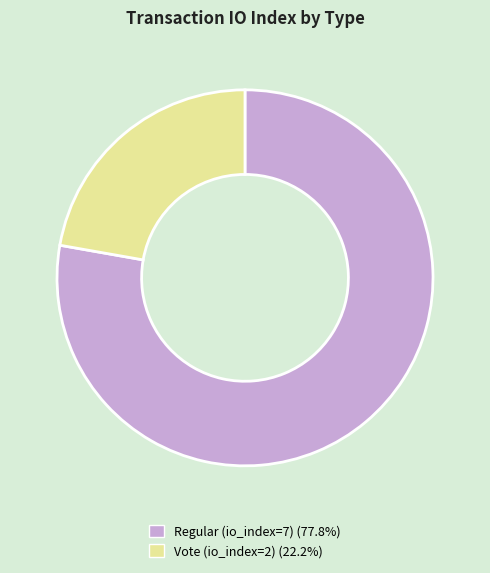

Is there a majority slice in this chart?

Yes